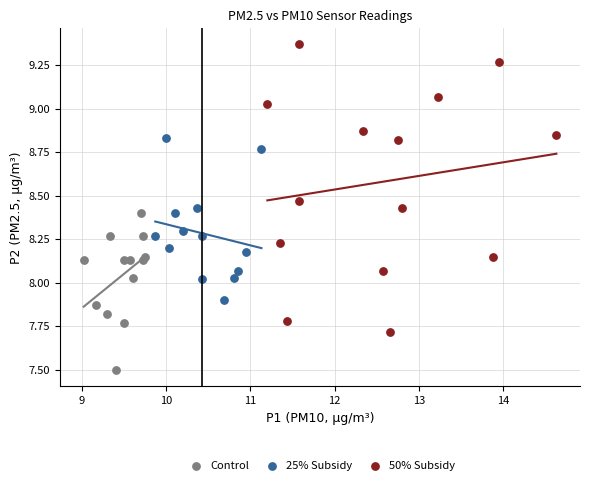

Which series contains the highest Y value?

50% Subsidy